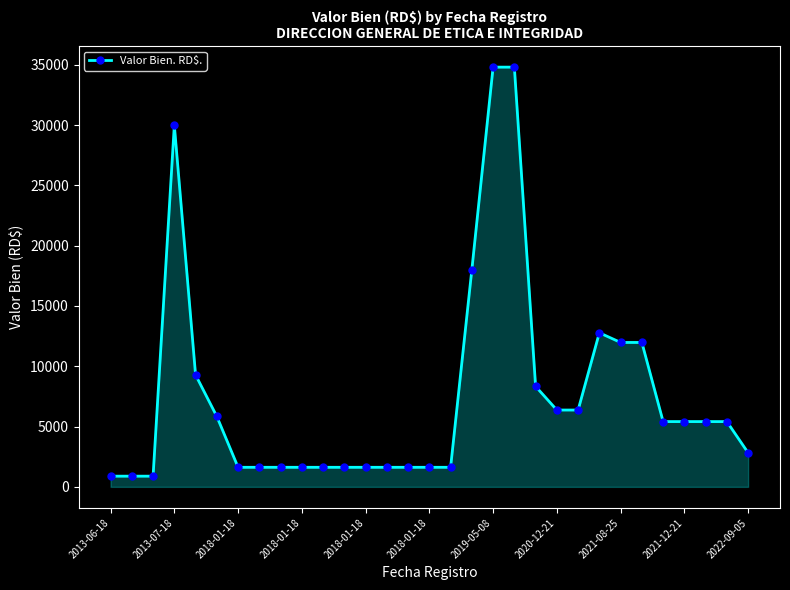

What is the difference between the maximum and second lowest values?

33922.6